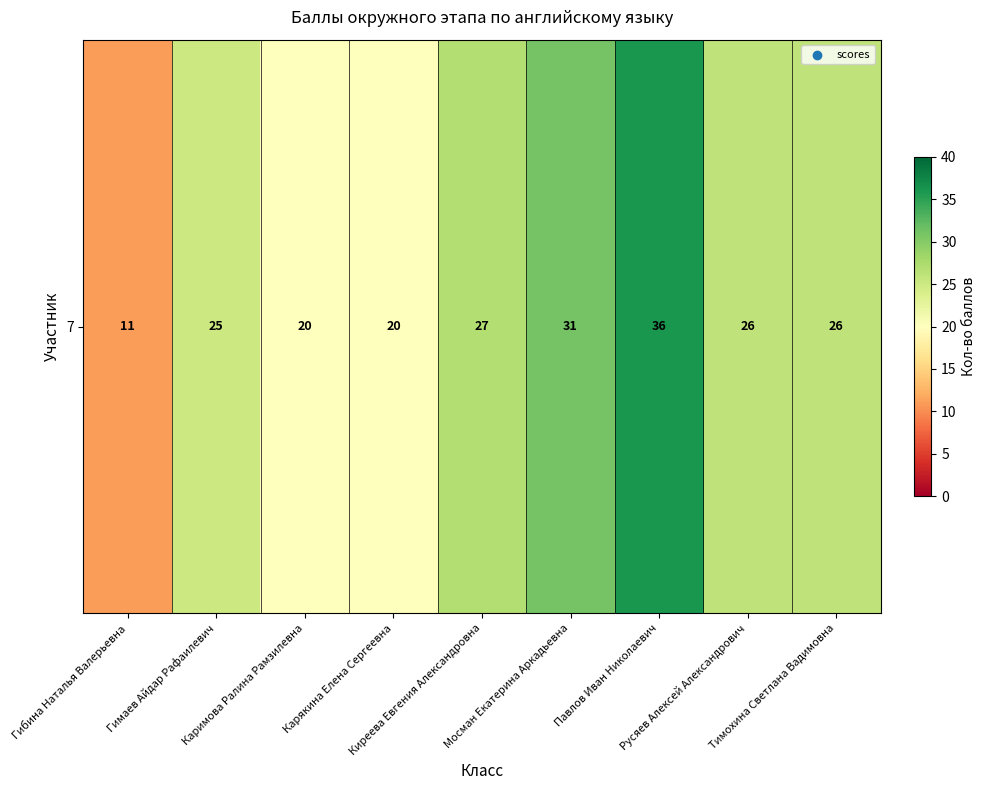

How many data points are less than 26?

4